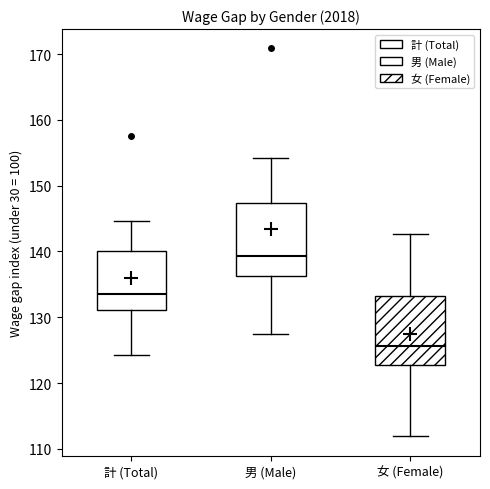

Reading left to right, transcribe this box plot: for each box, give where its median line is, the range the box spans, and where its two whiskers end, as read against the y-axis. The values are not printed on the chart, so give them approximately, as read against the axis.

計 (Total): median 133, box 131 to 140, whiskers 124 to 145
男 (Male): median 139, box 136 to 147, whiskers 128 to 154
女 (Female): median 126, box 123 to 133, whiskers 112 to 143